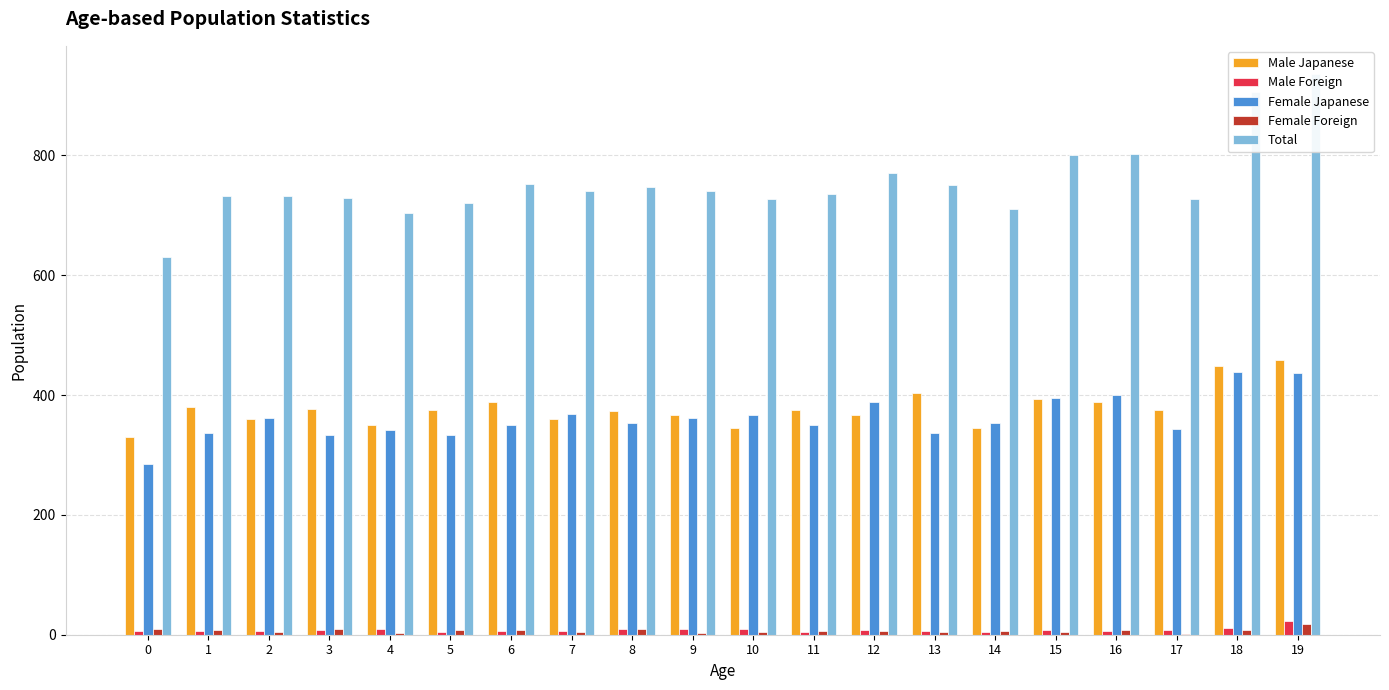

Which series has the widest spread of values?

Total